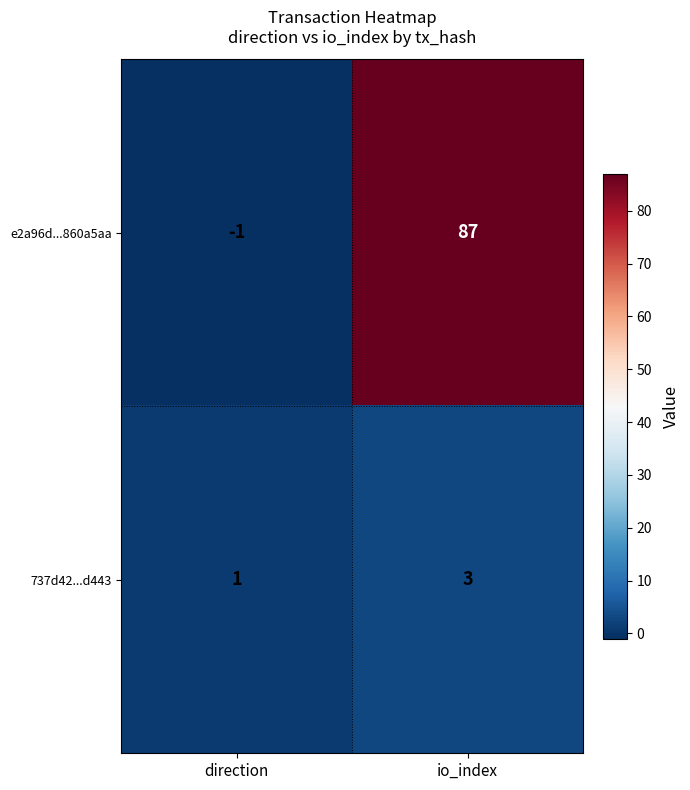

List the series in order of their peak value, highest first.

e2a96d...860a5aa, 737d42...d443